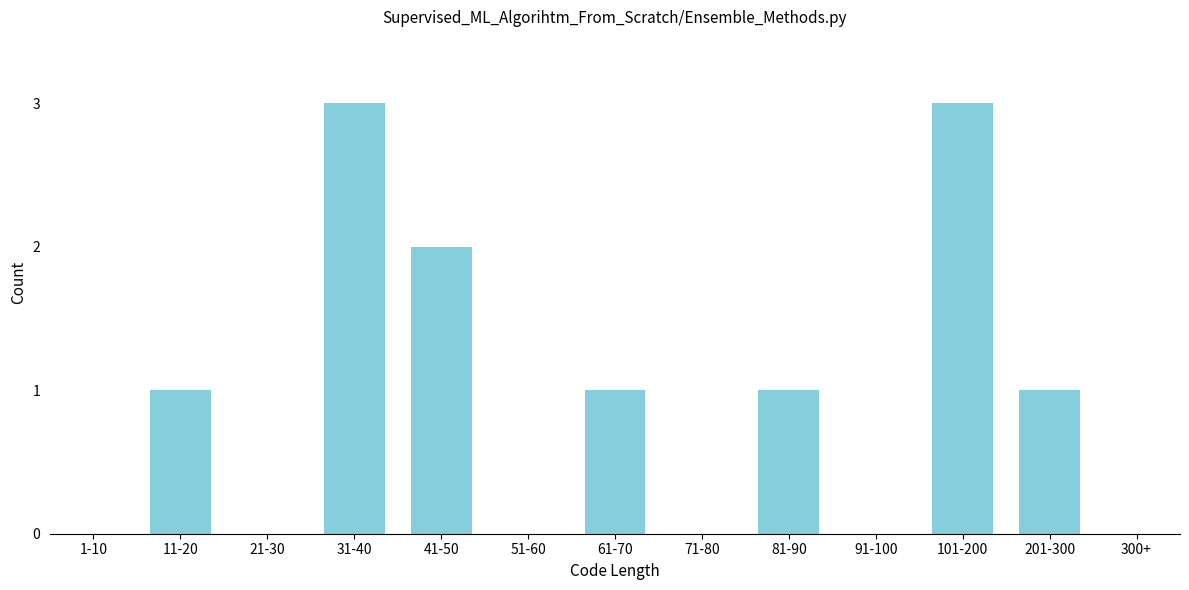

Reading left to right, what are all the values shown in this chart?

1-10=0	11-20=1	21-30=0	31-40=3	41-50=2	51-60=0	61-70=1	71-80=0	81-90=1	91-100=0	101-200=3	201-300=1	300+=0